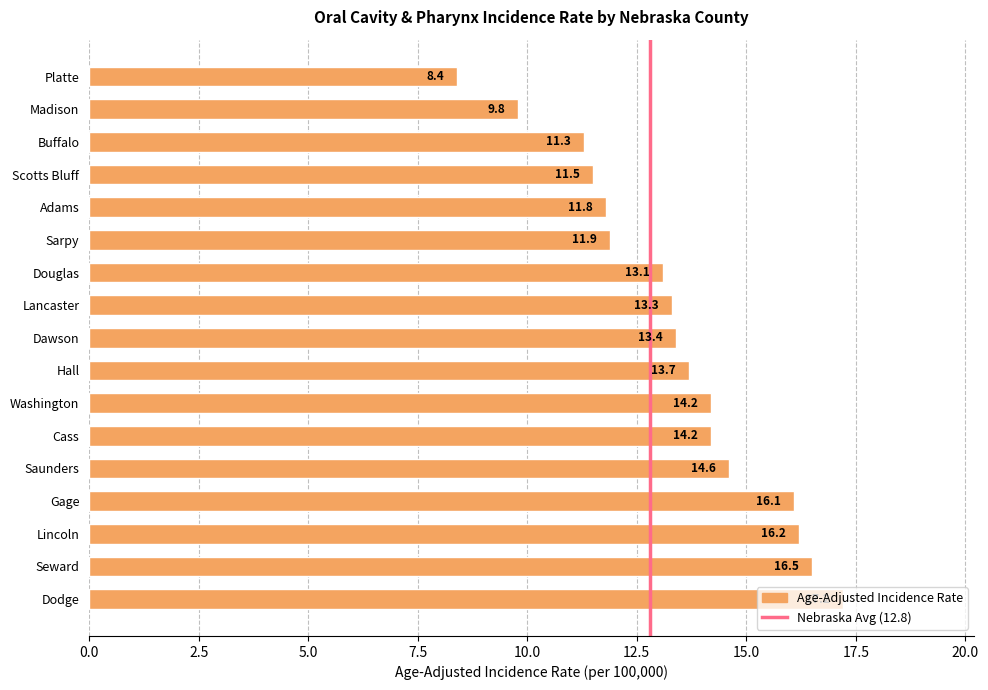

How many categories are shown in the chart?

17